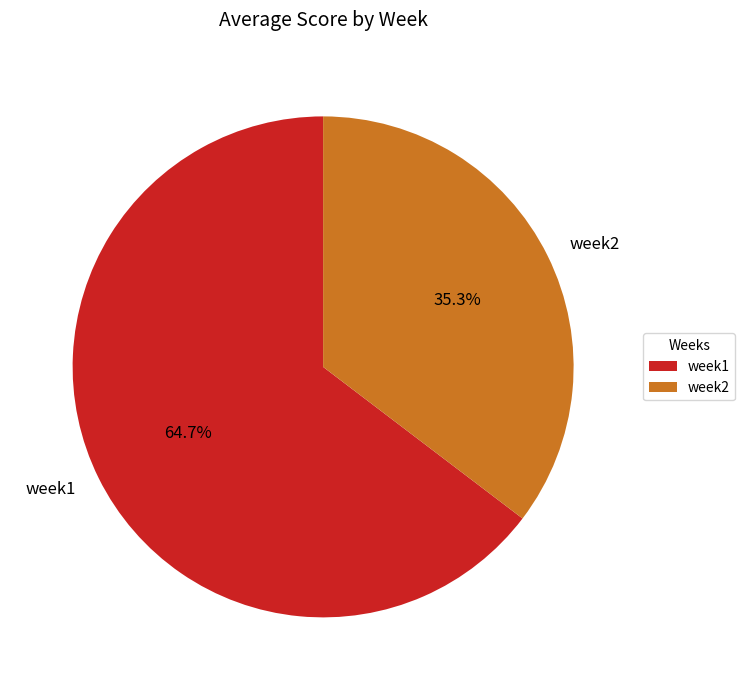

Which category accounts for the majority?

week1